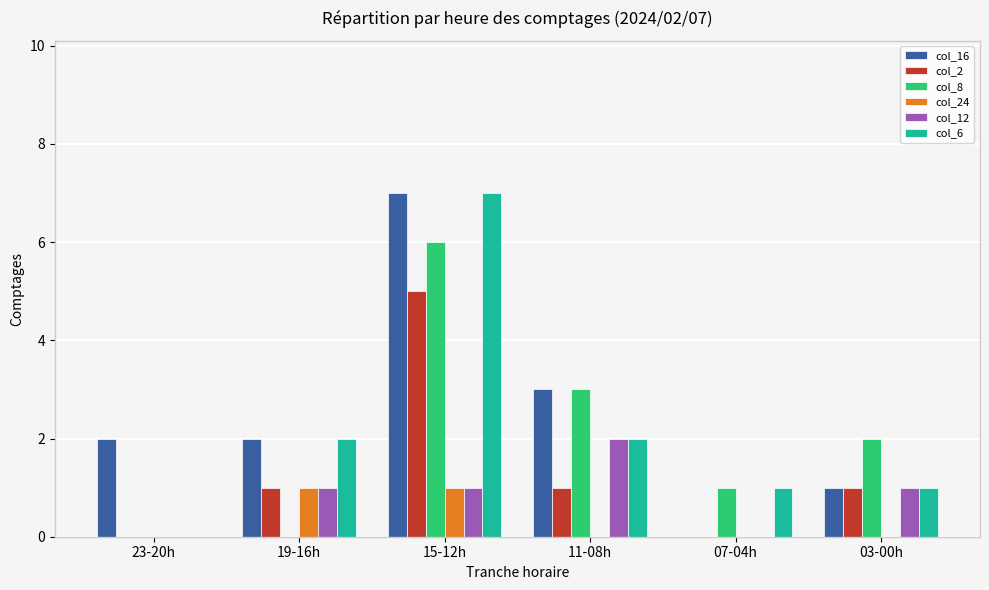

What is the total value across all series at 03-00h?

6